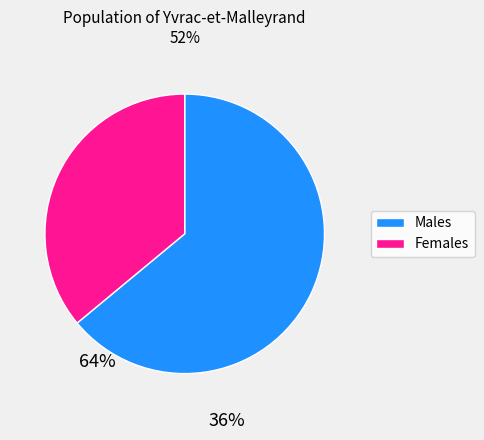

Is there a majority slice in this chart?

Yes